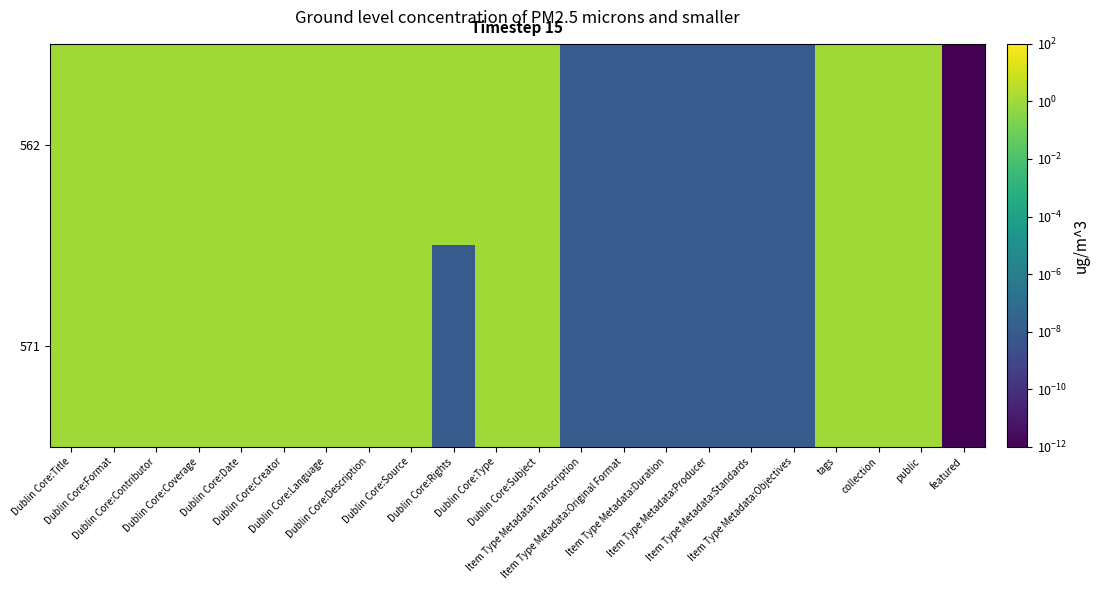

Reading left to right, transcribe all the data shown in this chart.

562: Dublin Core:Title=1.0	Dublin Core:Format=1.0	Dublin Core:Contributor=1.0	Dublin Core:Coverage=1.0	Dublin Core:Date=1.0	Dublin Core:Creator=1.0	Dublin Core:Language=1.0	Dublin Core:Description=1.0	Dublin Core:Source=1.0	Dublin Core:Rights=1.0	Dublin Core:Type=1.0	Dublin Core:Subject=1.0	Item Type Metadata:Transcription=0.0	Item Type Metadata:Original Format=0.0	Item Type Metadata:Duration=0.0	Item Type Metadata:Producer=0.0	Item Type Metadata:Standards=0.0	Item Type Metadata:Objectives=0.0	tags=1.0	collection=1.0	public=1.0	featured=0.0
571: Dublin Core:Title=1.0	Dublin Core:Format=1.0	Dublin Core:Contributor=1.0	Dublin Core:Coverage=1.0	Dublin Core:Date=1.0	Dublin Core:Creator=1.0	Dublin Core:Language=1.0	Dublin Core:Description=1.0	Dublin Core:Source=1.0	Dublin Core:Rights=0.0	Dublin Core:Type=1.0	Dublin Core:Subject=1.0	Item Type Metadata:Transcription=0.0	Item Type Metadata:Original Format=0.0	Item Type Metadata:Duration=0.0	Item Type Metadata:Producer=0.0	Item Type Metadata:Standards=0.0	Item Type Metadata:Objectives=0.0	tags=1.0	collection=1.0	public=1.0	featured=0.0